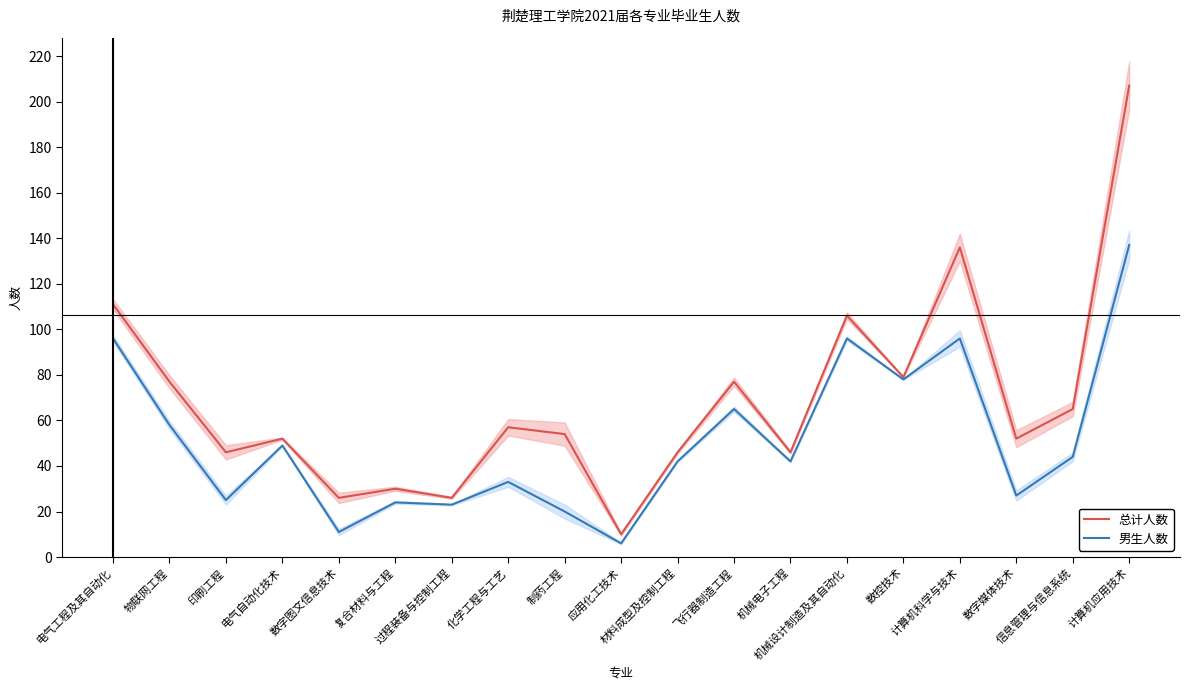

Does the chart display data point markers on the line(s)?

No